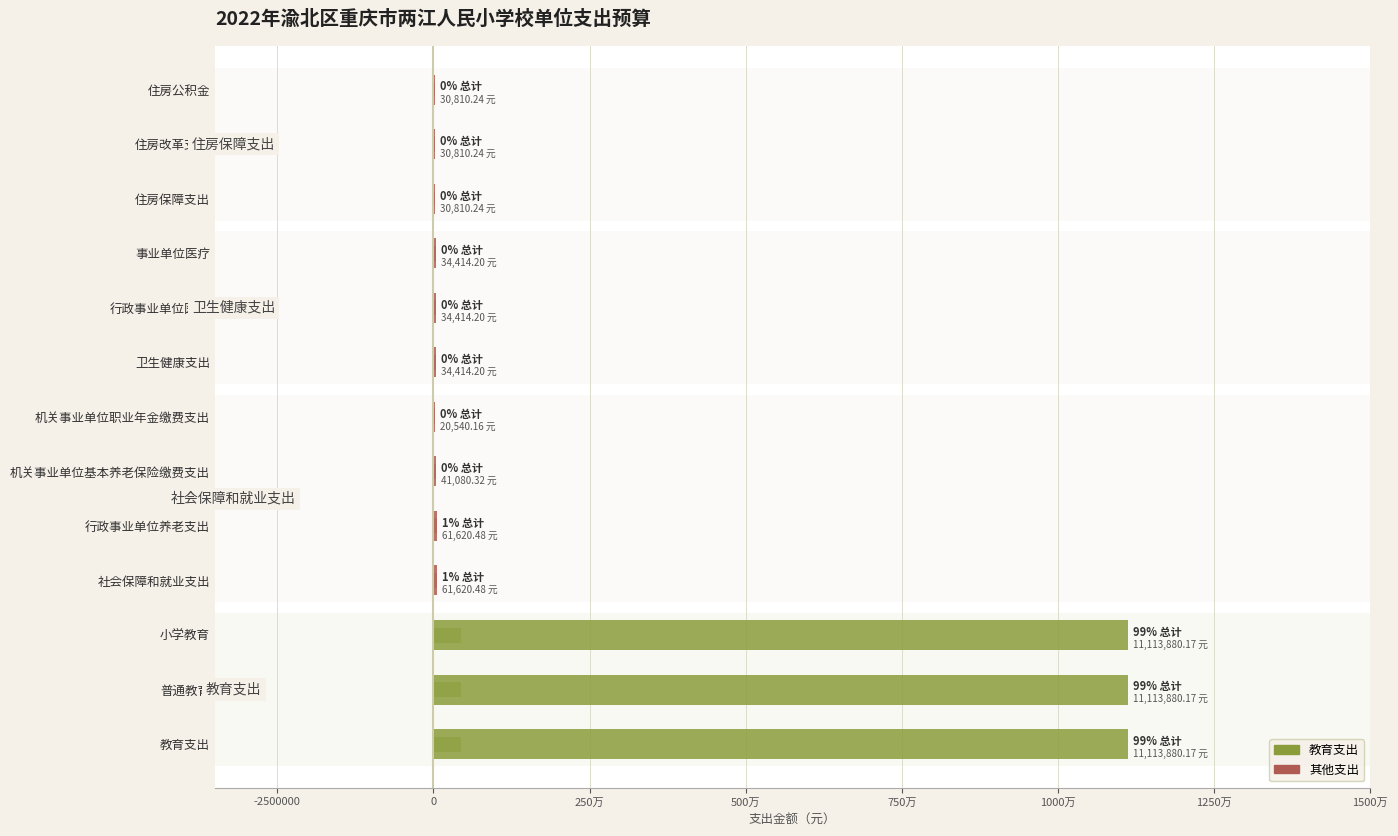

Reading right to left, list all the values displayed in this chart.

总计: 30810.2	30810.2	30810.2	34414.2	34414.2	34414.2	20540.2	41080.3	61620.5	61620.5	11113880.2	11113880.2	11113880.2
基本支出: 30810.2	30810.2	30810.2	34414.2	34414.2	34414.2	20540.2	41080.3	61620.5	61620.5	447100.2	447100.2	447100.2